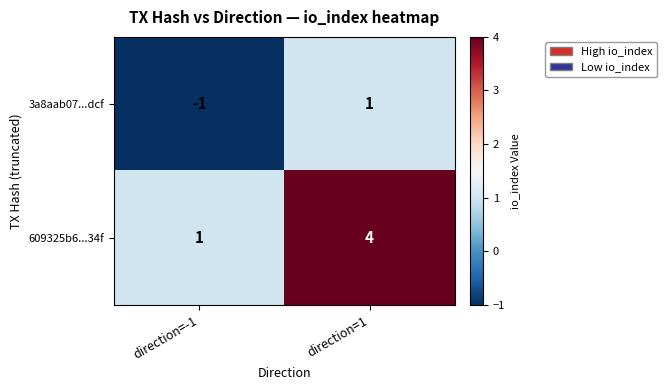

True or false: 3a8aab07...dcf has a value of 1 at direction=1.

True